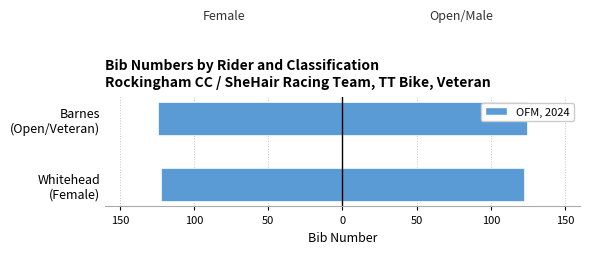

What is the highest value of the Female series?

-122